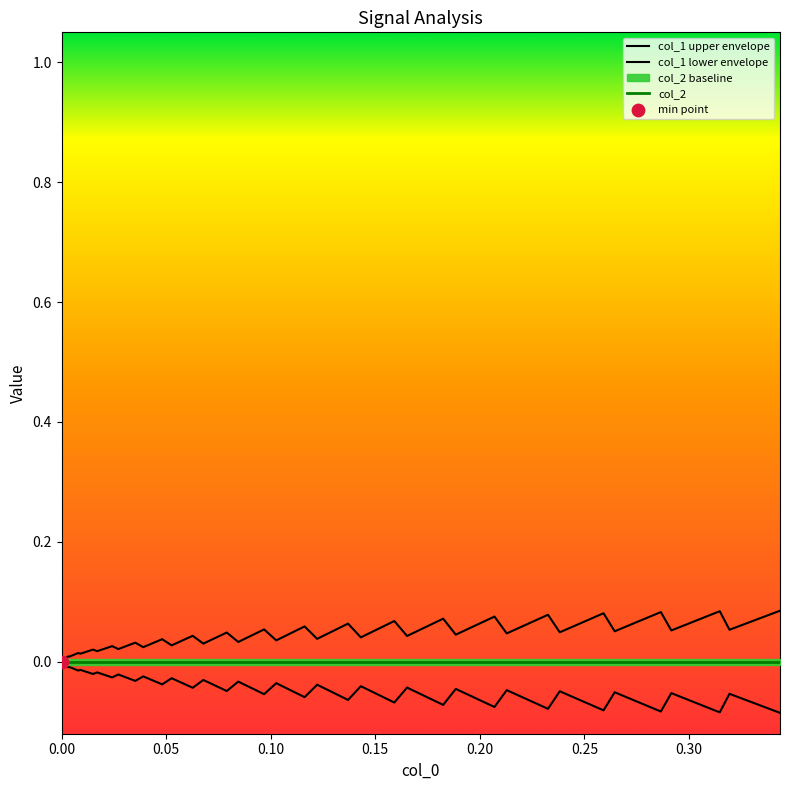

Is the value of col_1 lower envelope at 0.20 greater than the value of col_1 upper envelope at 10?

No